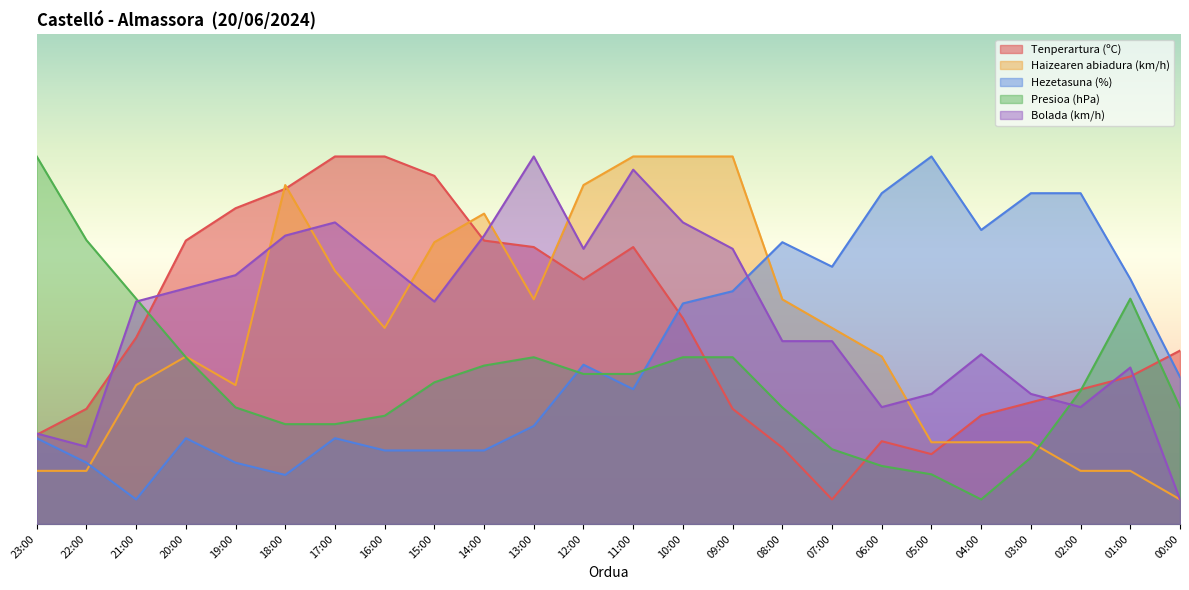

What is the difference between the highest and lowest values at 15:00?

56.0